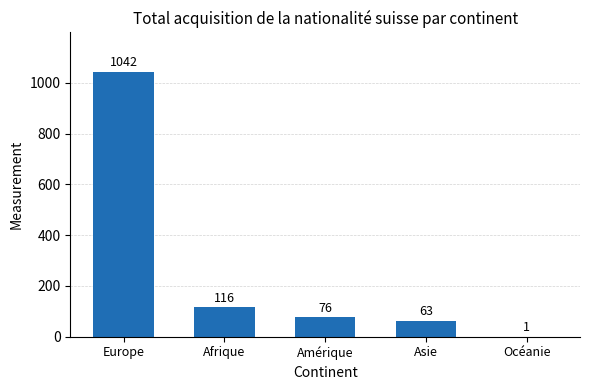

The chart shows a value of 1645 at Europe. True or false?

False